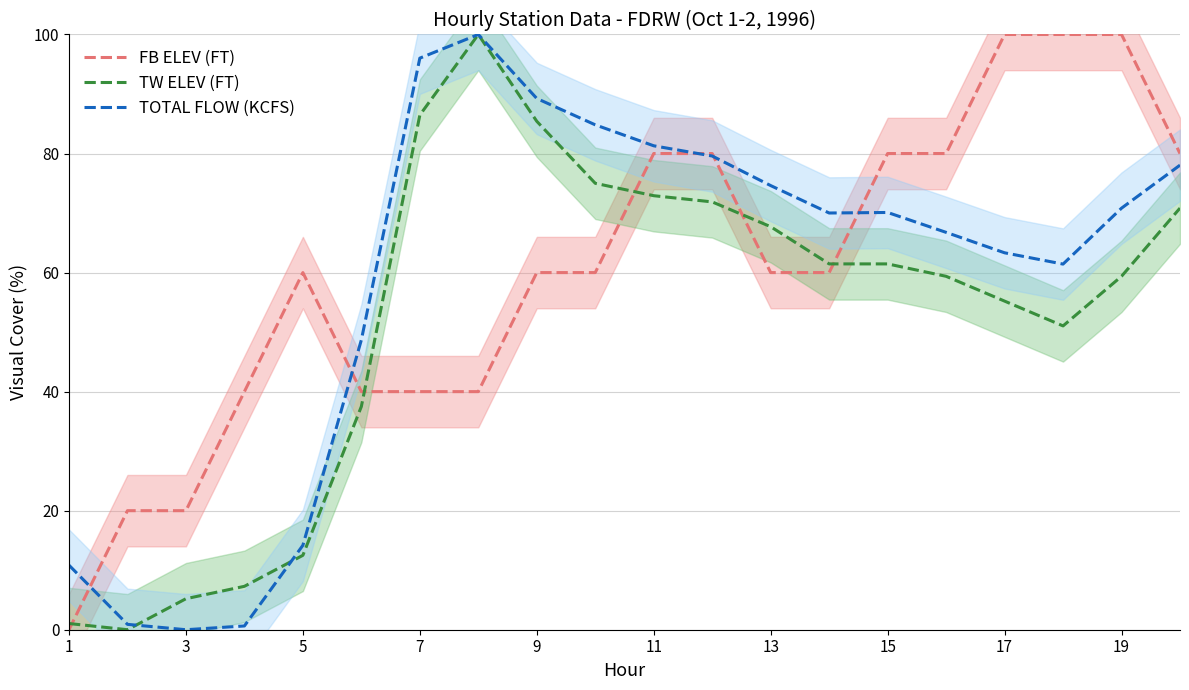

Is it true that TOTAL FLOW (KCFS) equals 106.9 at 11?

False